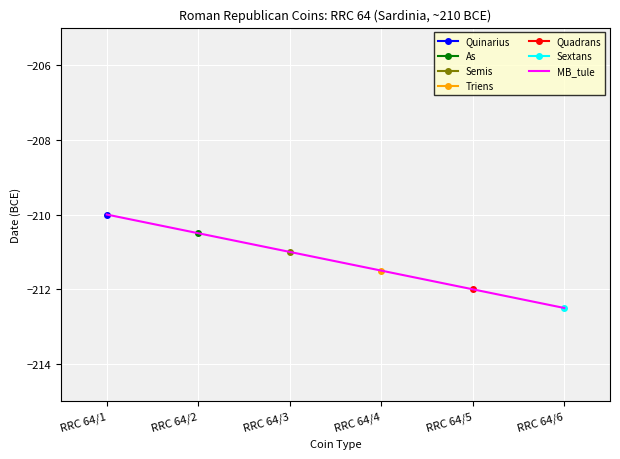

What is the average value?

-211.2